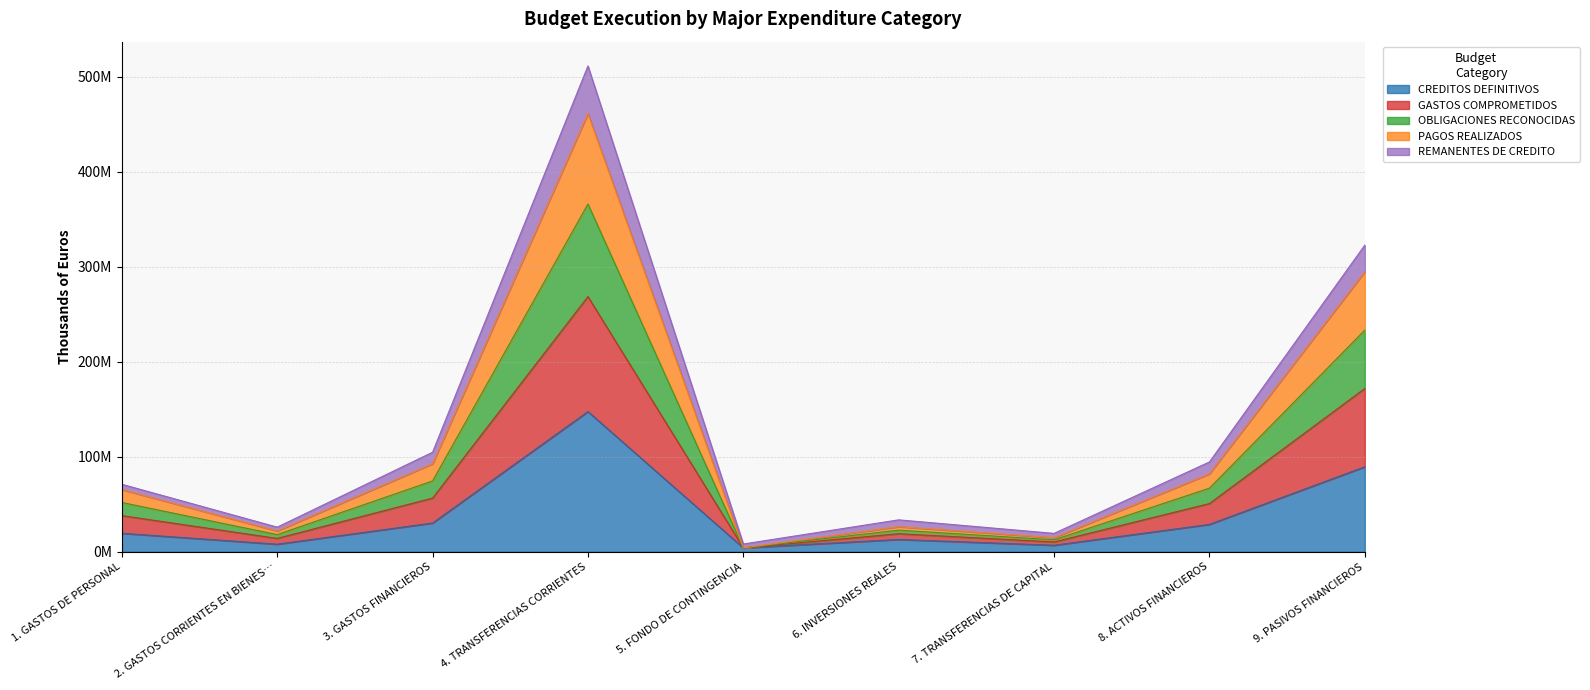

True or false: OBLIGACIONES RECONOCIDAS and GASTOS COMPROMETIDOS intersect in this chart.

False